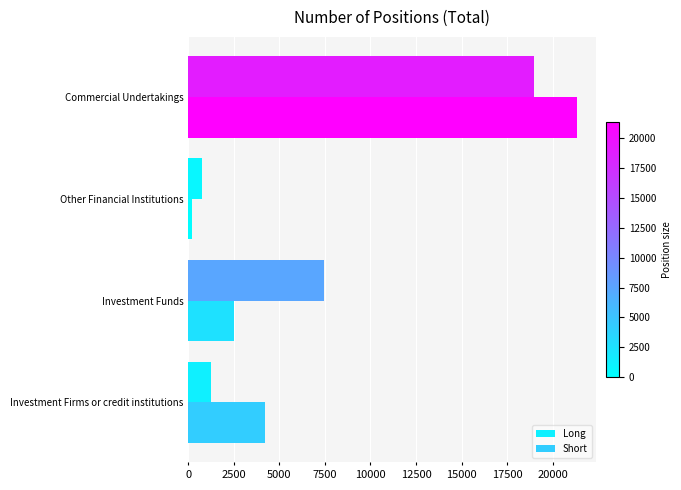

Which series changed the most between Investment Firms or credit institutions and Other Financial Institutions?

Short